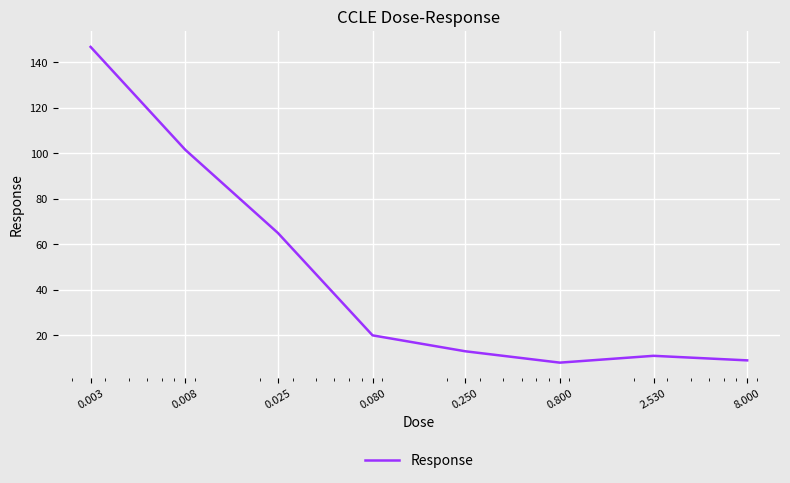

What is the minimum value shown in the chart?

8.0